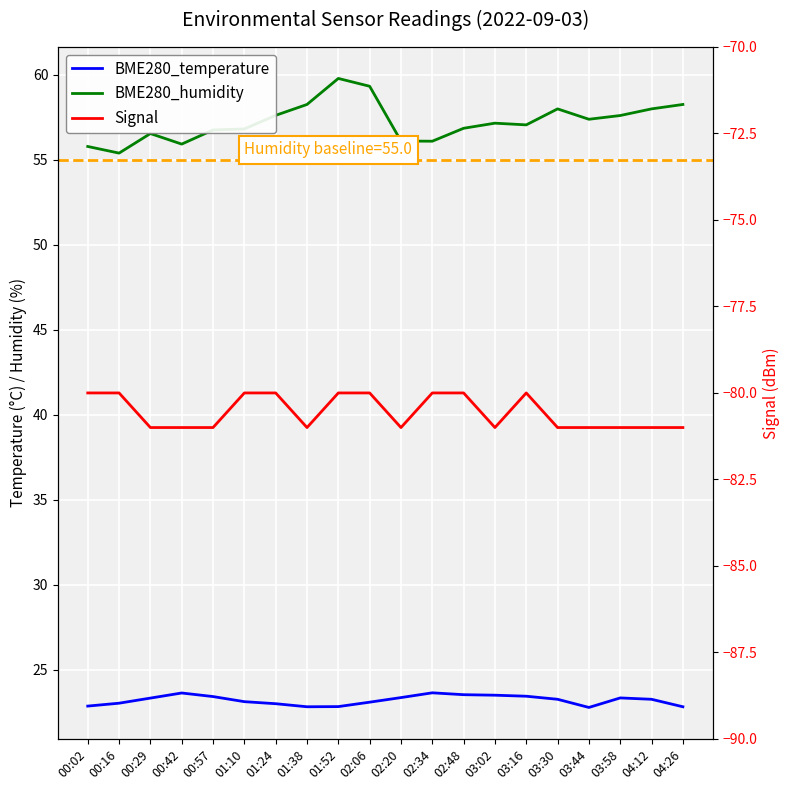

How many lines are shown in the chart?

3